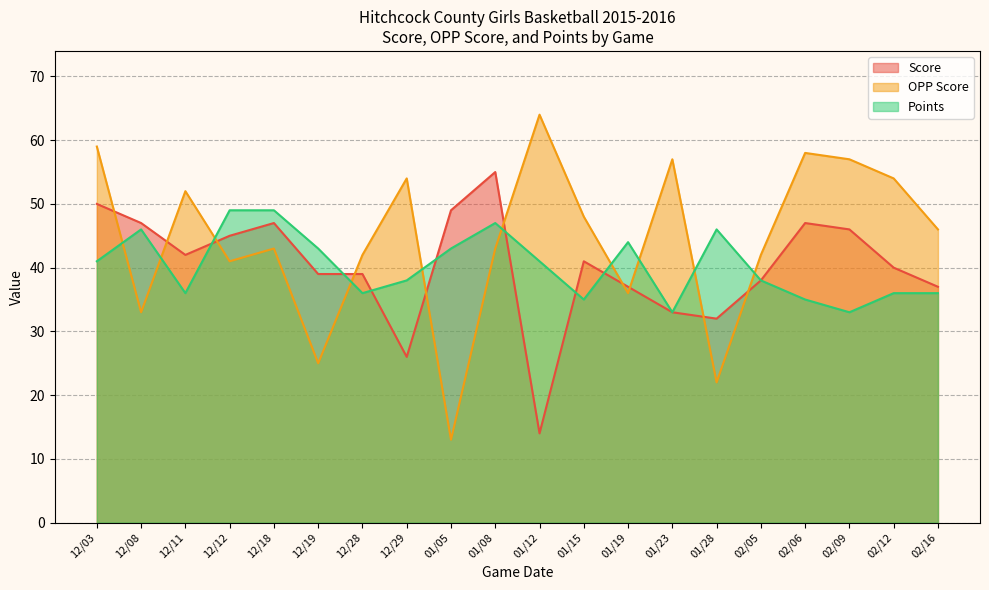

True or false: Score and Points cross at least once.

True